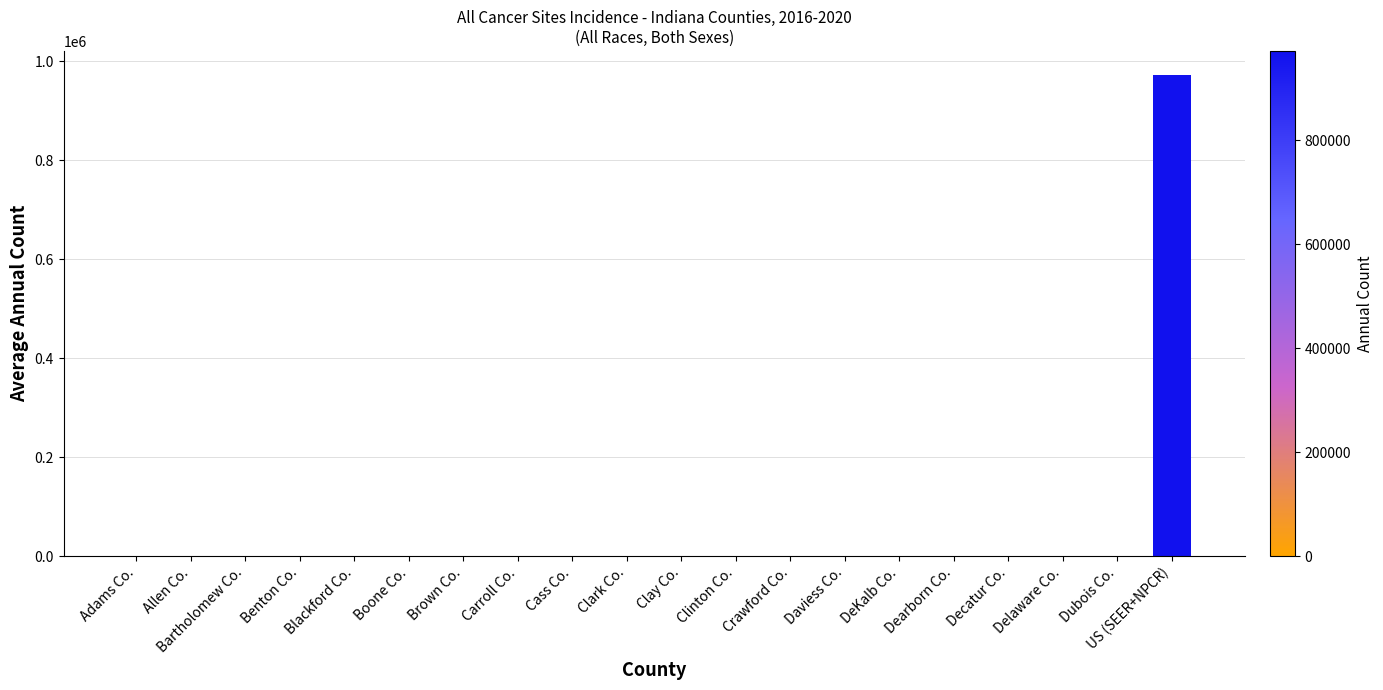

Are the bars horizontal?

No